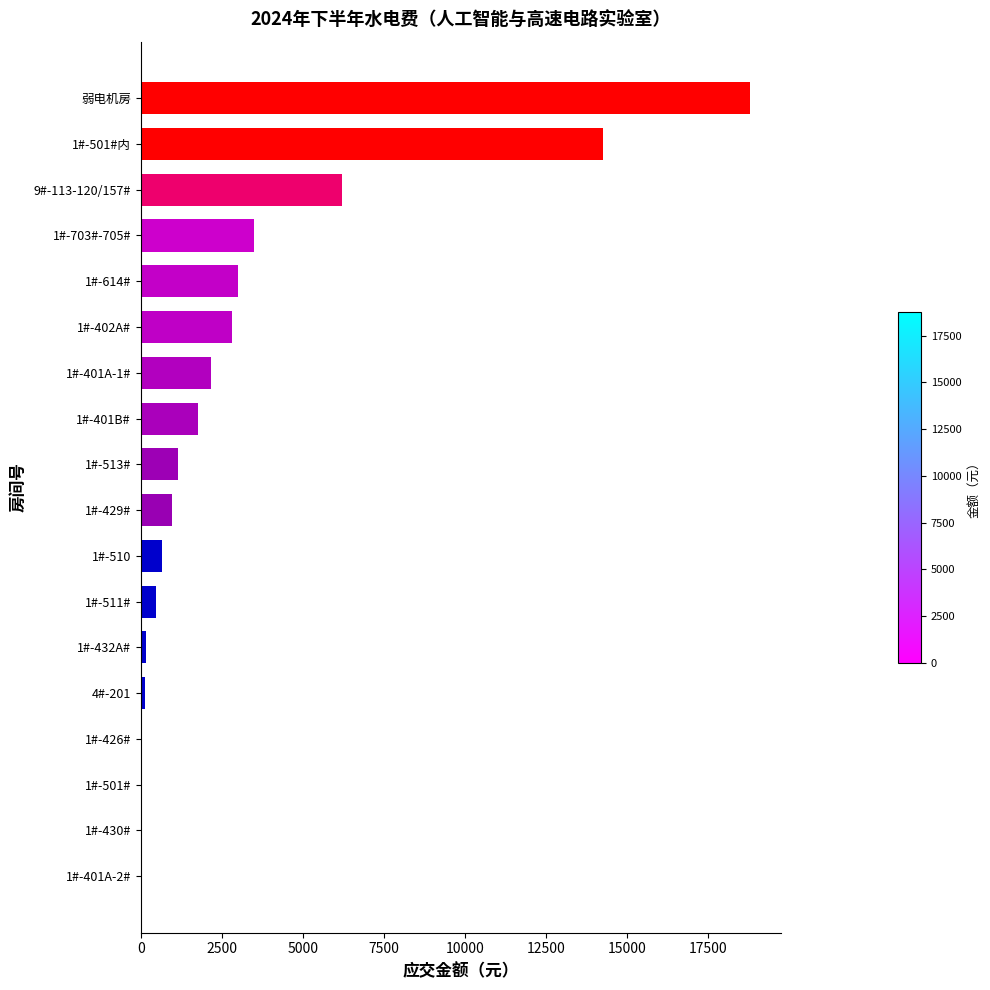

What is the ratio of the value at 1#-511# to the value at 1#-513#?

0.4